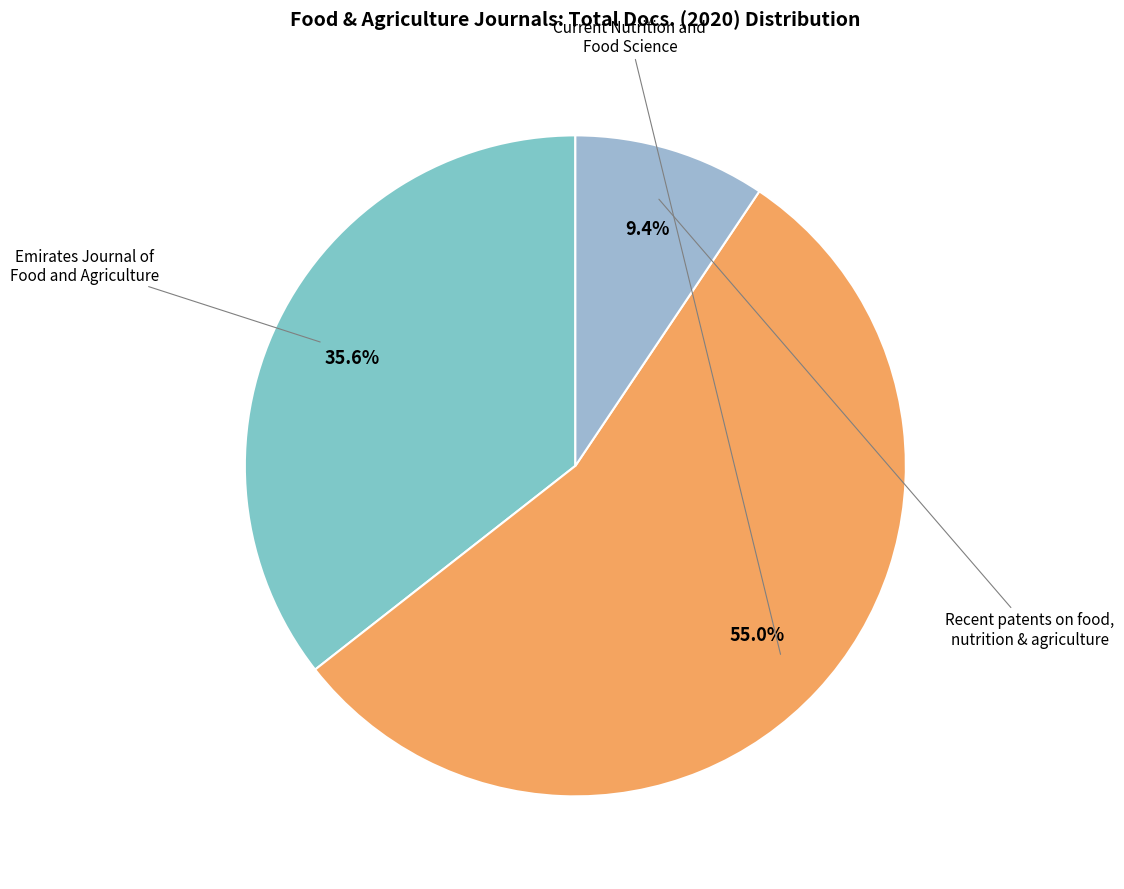

How many segments does this pie chart have?

3